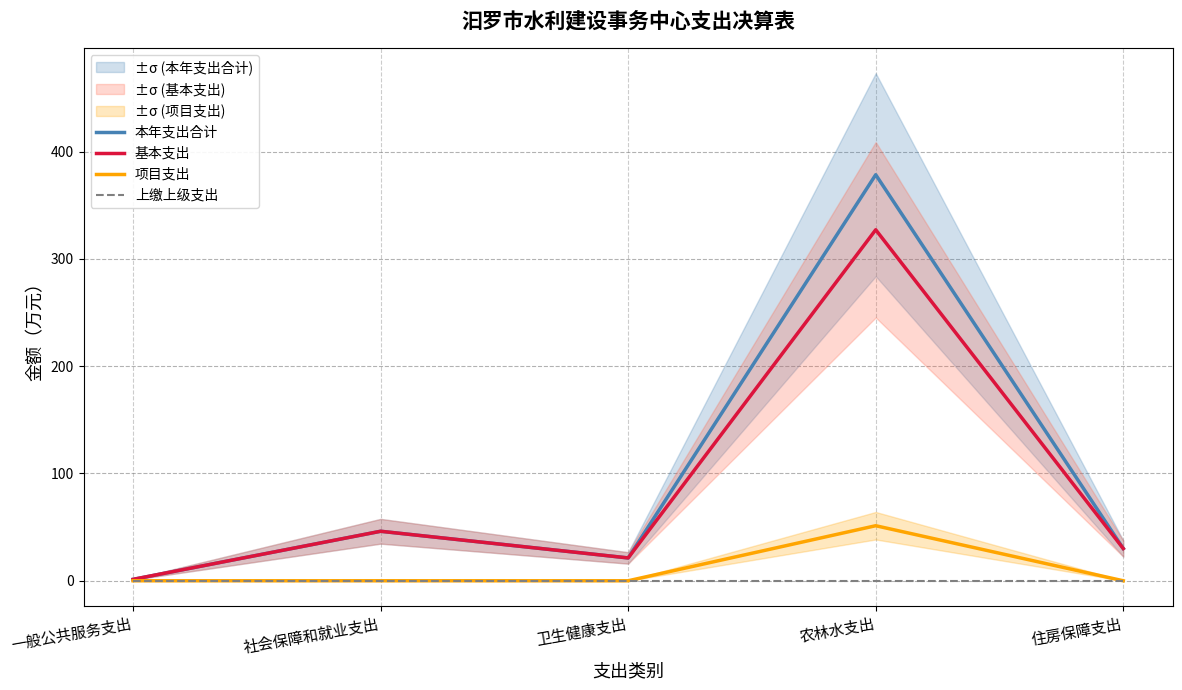

True or false: 项目支出 and 本年支出合计 intersect in this chart.

False